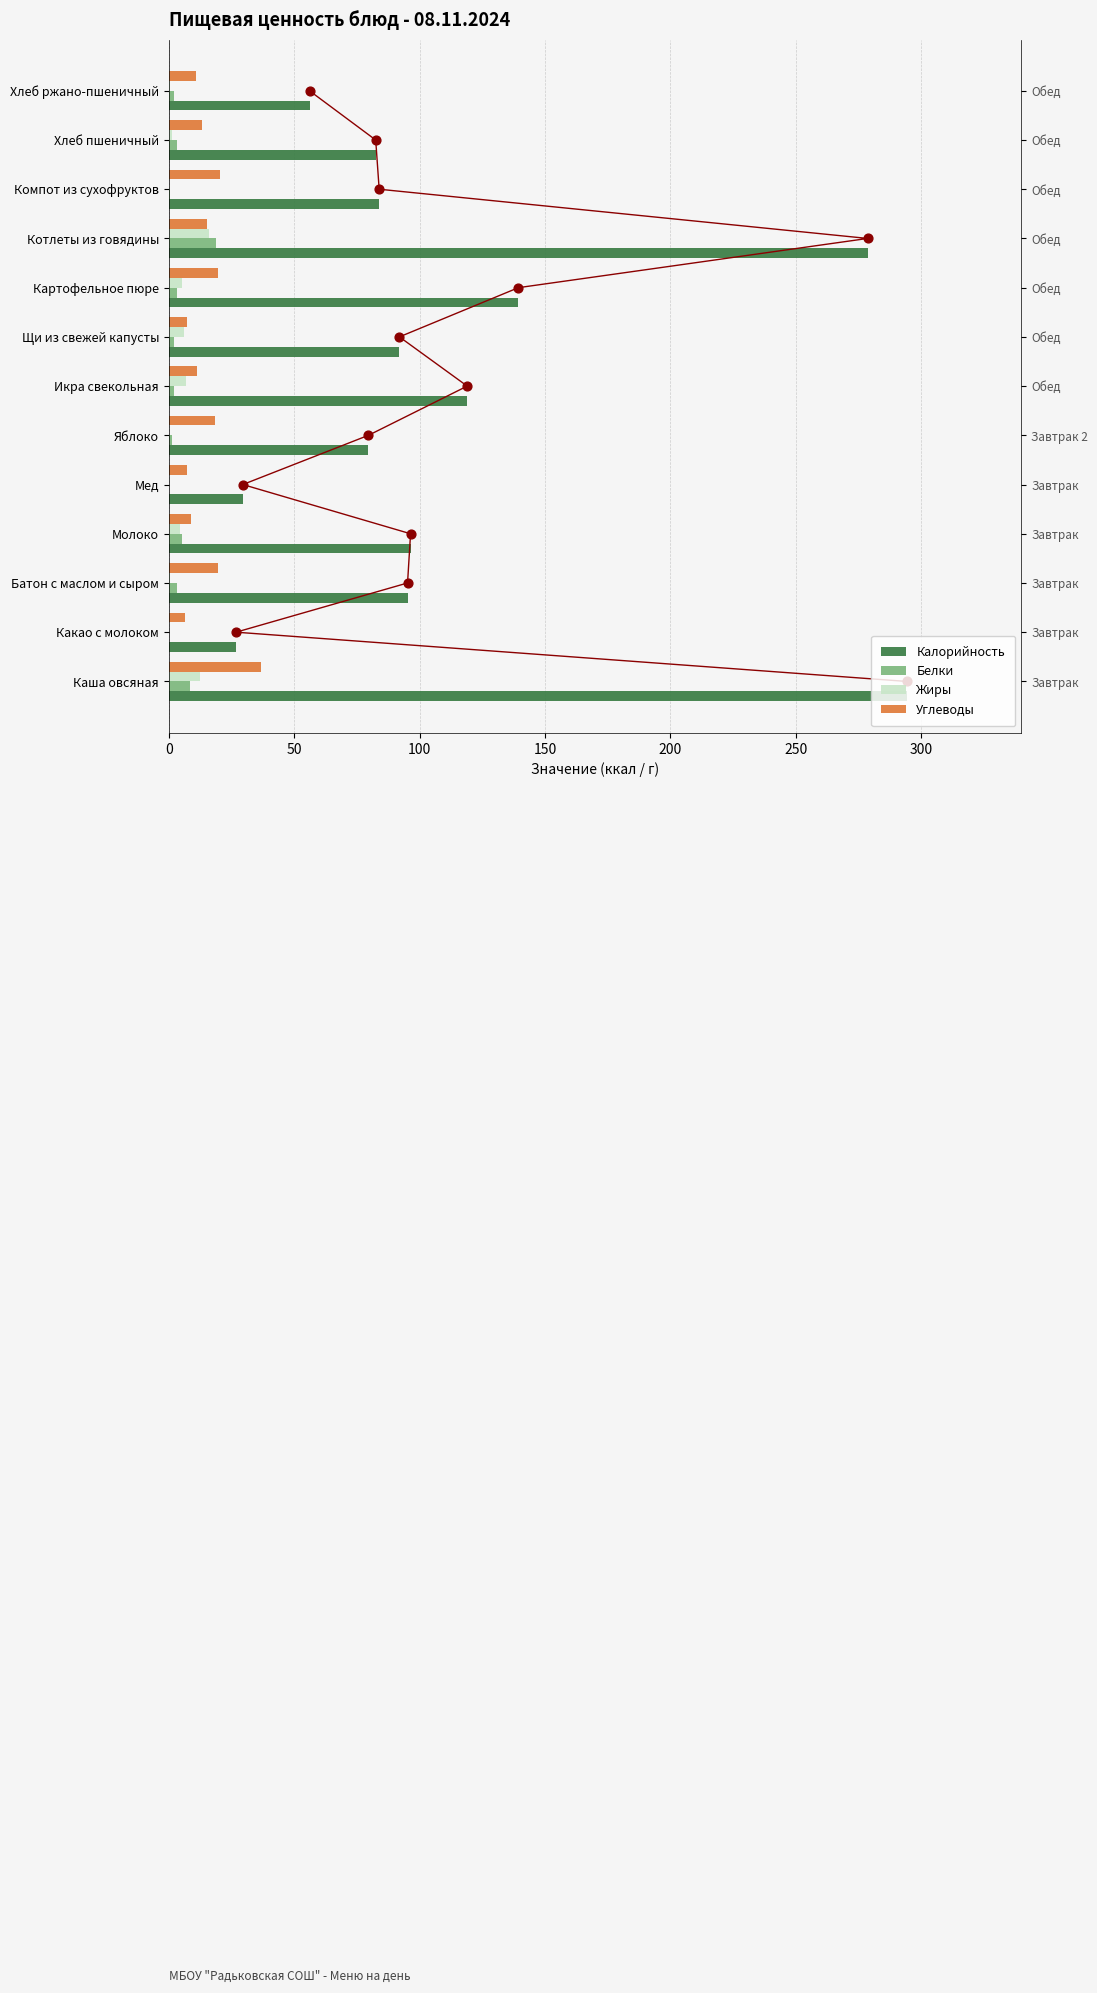

Is the value of Жиры at Каша овсяная greater than the value of Углеводы at Яблоко?

No